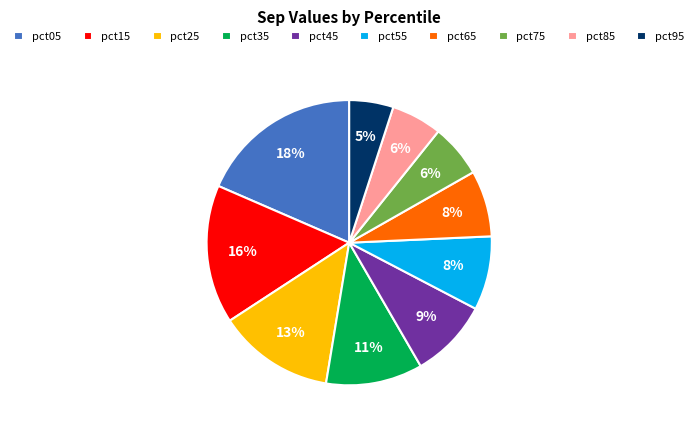

To the nearest percent, what percentage of the pie is pct35?

11%